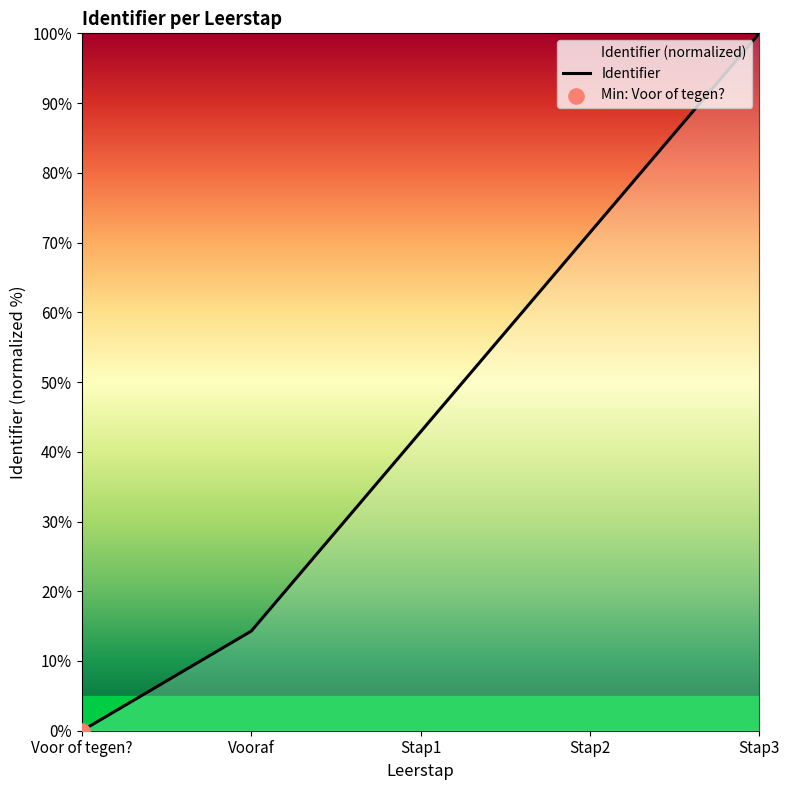

What is the ratio of the value at Stap2 to the value at Stap1?

1.7